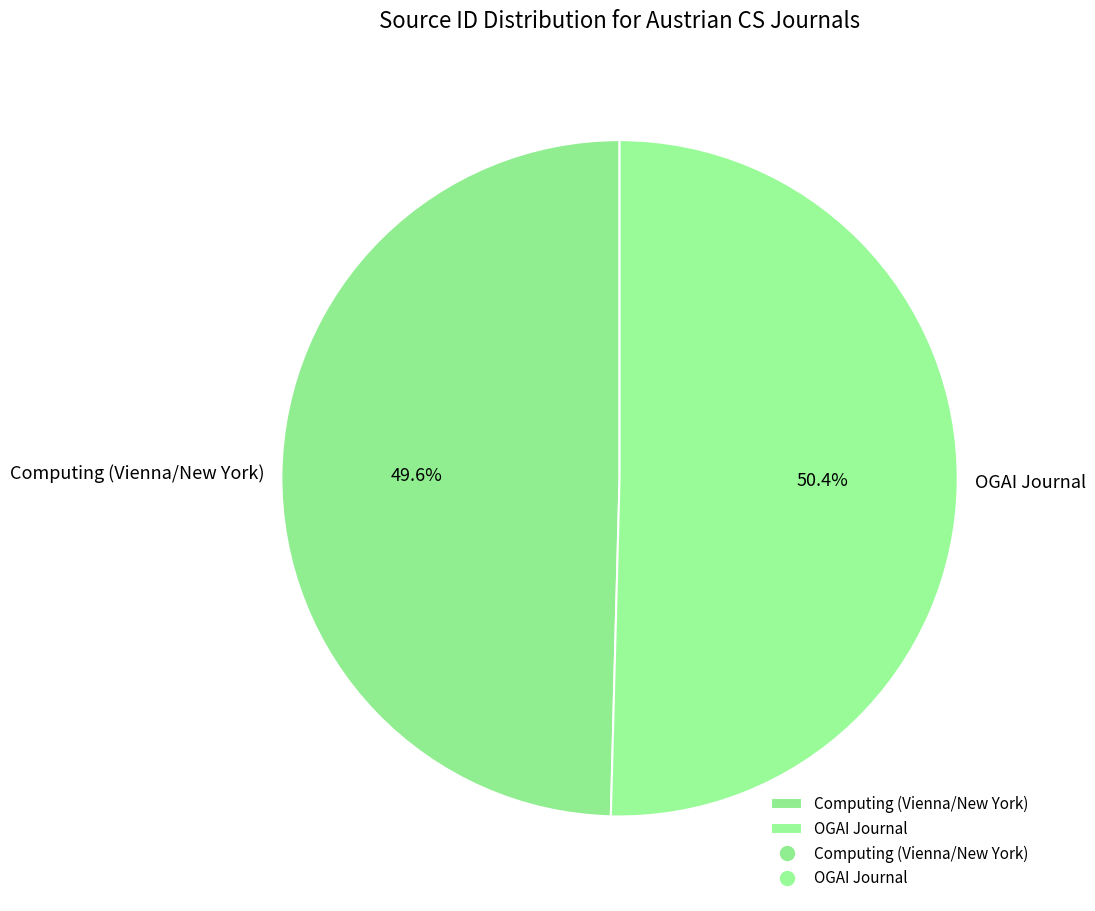

Combined, what portion of the pie is OGAI Journal and Computing (Vienna/New York)?

100.0%